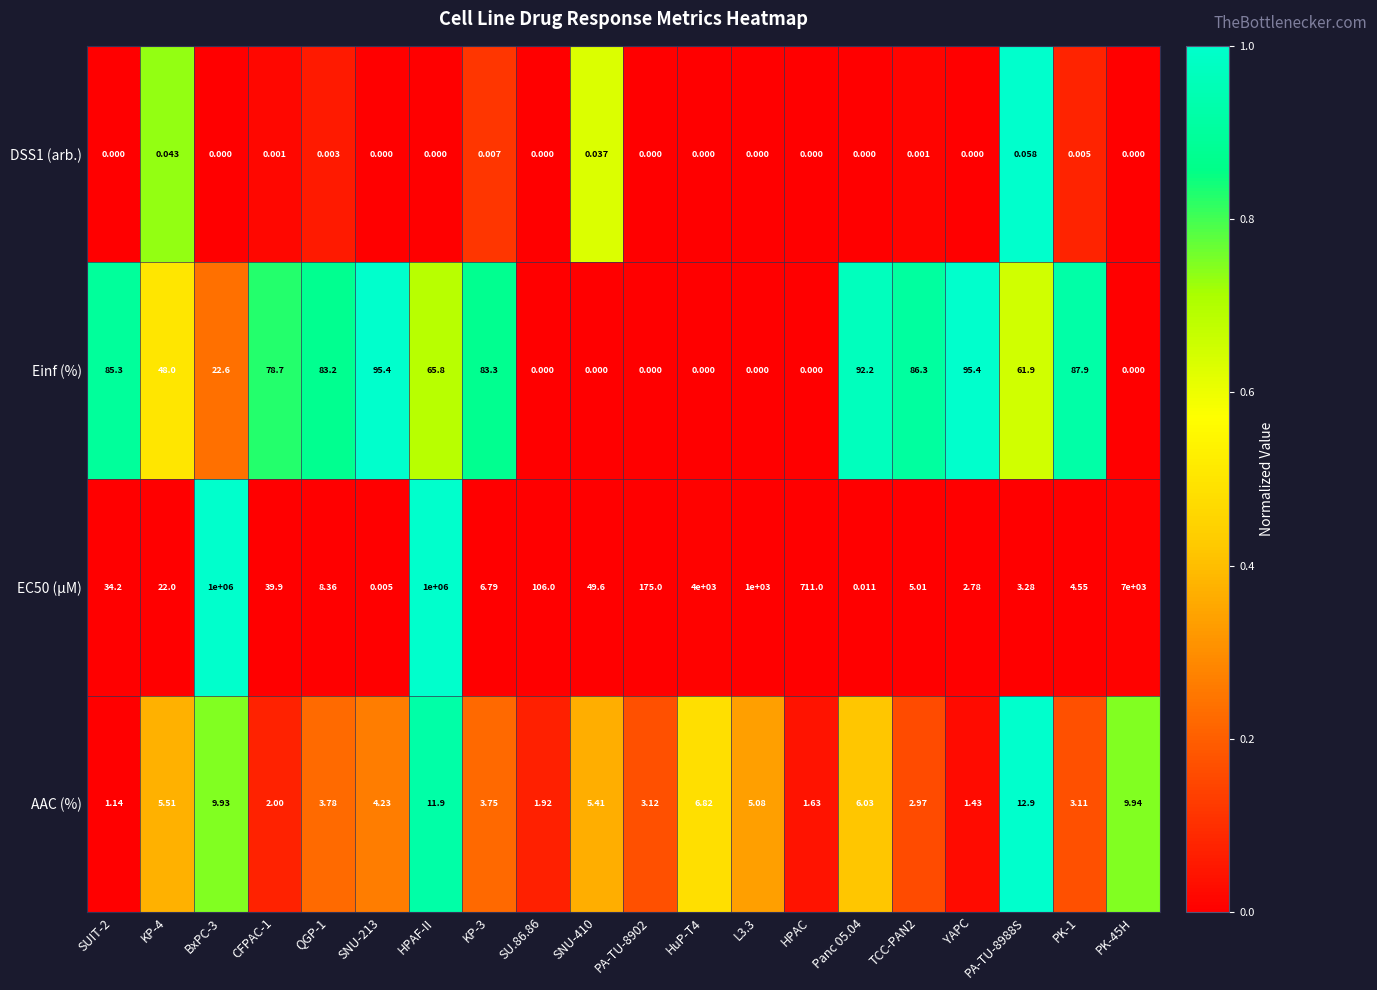

Is the value of DSS1 (arb.) at HPAC greater than the value of EC50 (µM) at SNU-410?

No